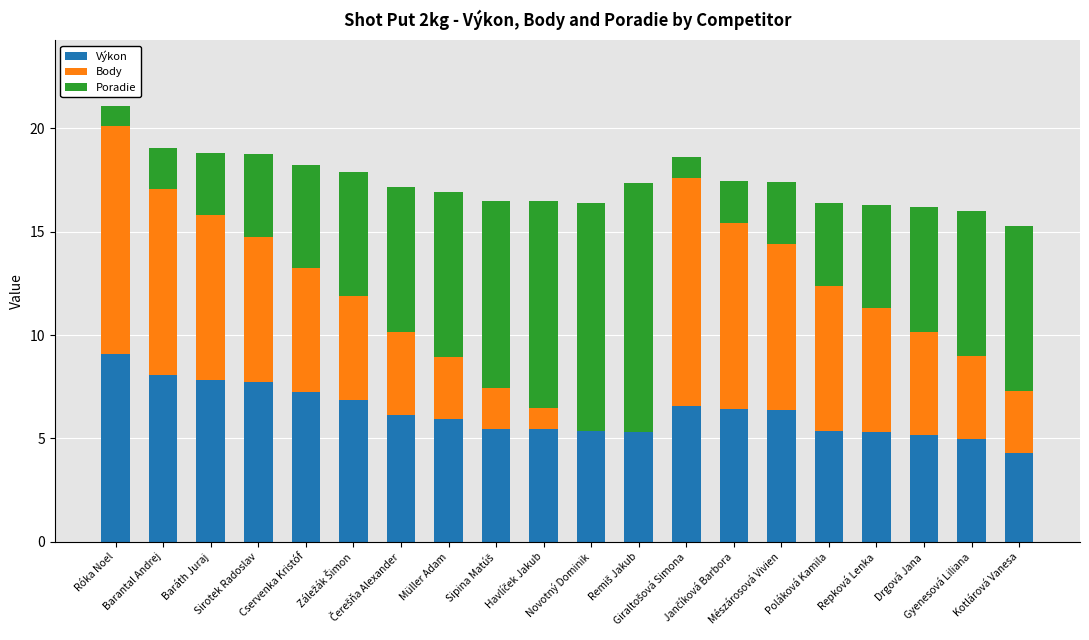

Count the number of categories in the chart.

20